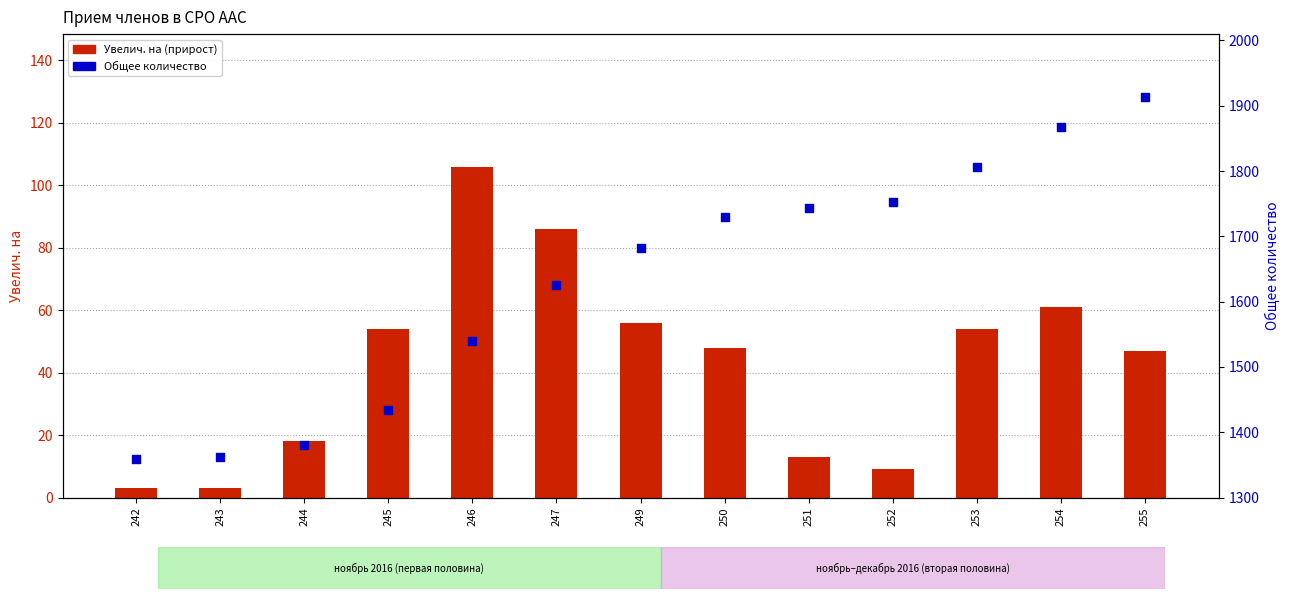

Which series reaches the maximum Y coordinate?

Общее количество